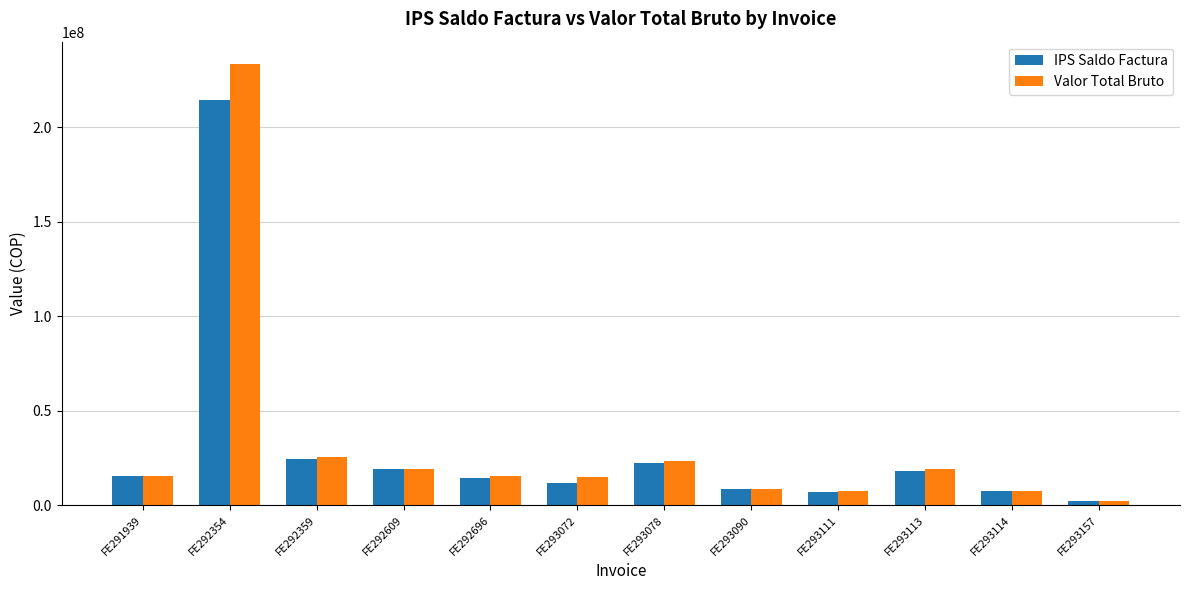

Where is IPS Saldo Factura nearest to the value 108435073?

FE292359